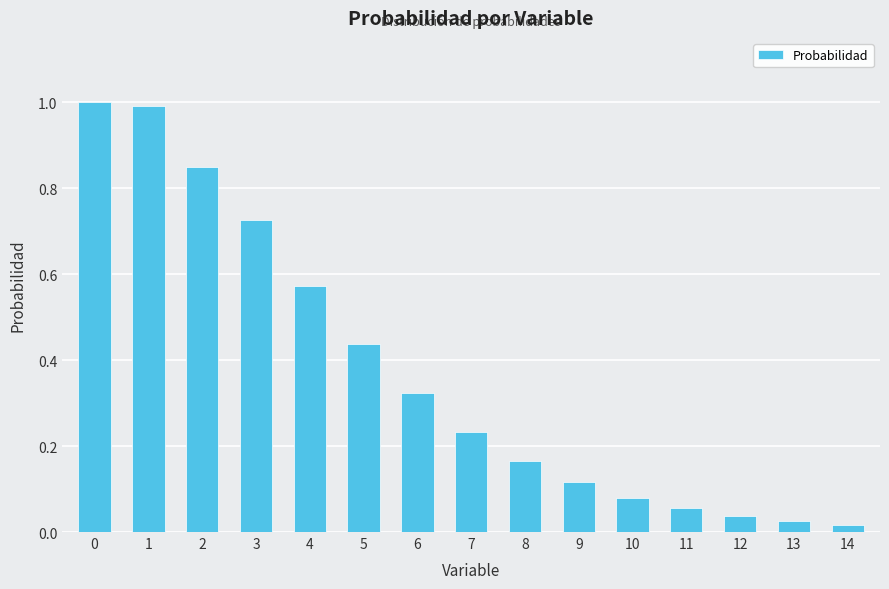

What is the value of the 2nd bar from the left?

1.0